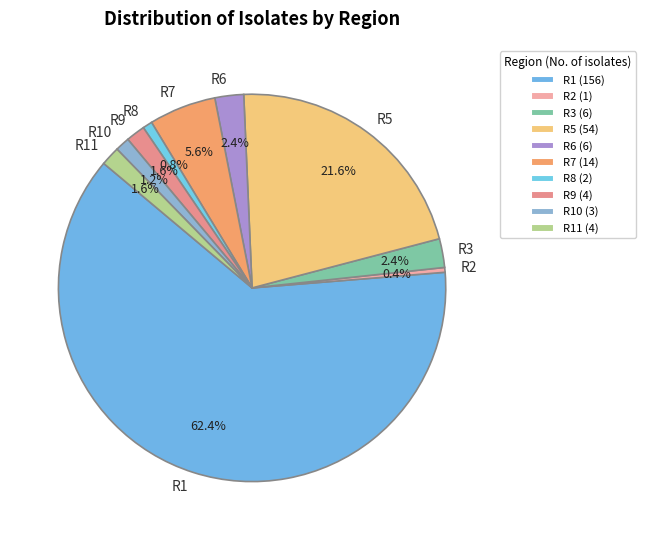

How many segments does this pie chart have?

10